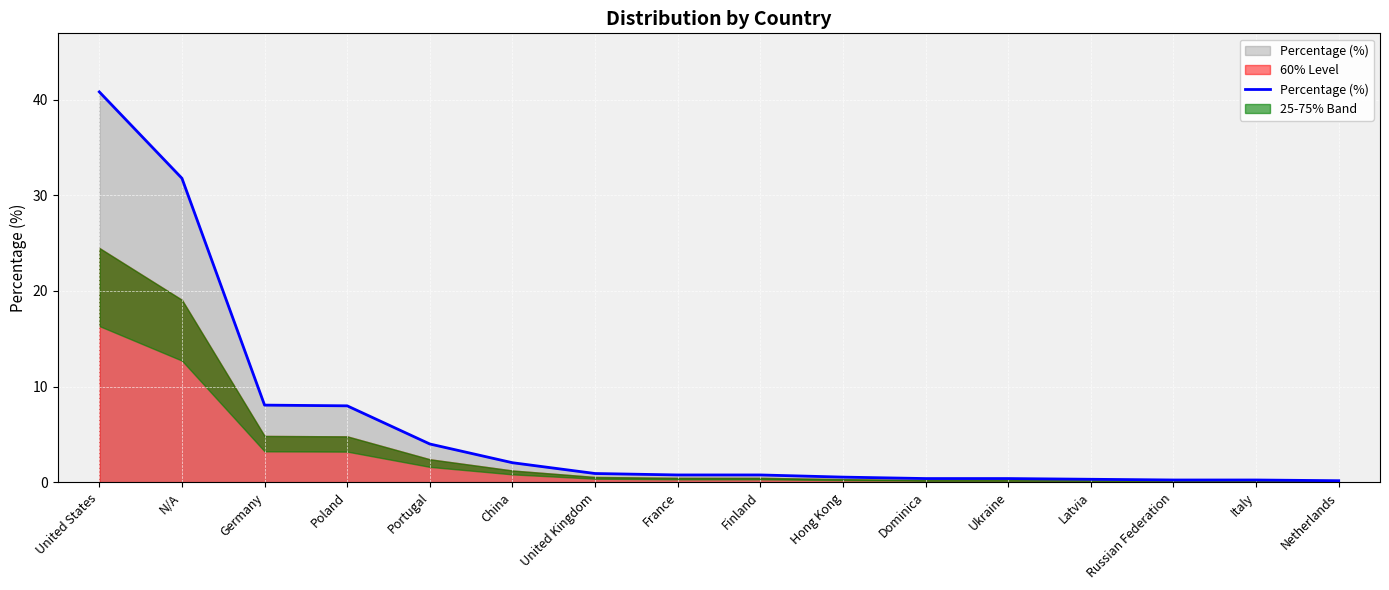

Reading right to left, extract all data points from this chart.

Netherlands=0.2	Italy=0.2	Russian Federation=0.2	Latvia=0.3	Ukraine=0.4	Dominica=0.4	Hong Kong=0.5	Finland=0.8	France=0.8	United Kingdom=0.9	China=2.0	Portugal=4.0	Poland=8.0	Germany=8.1	N/A=31.8	United States=40.8